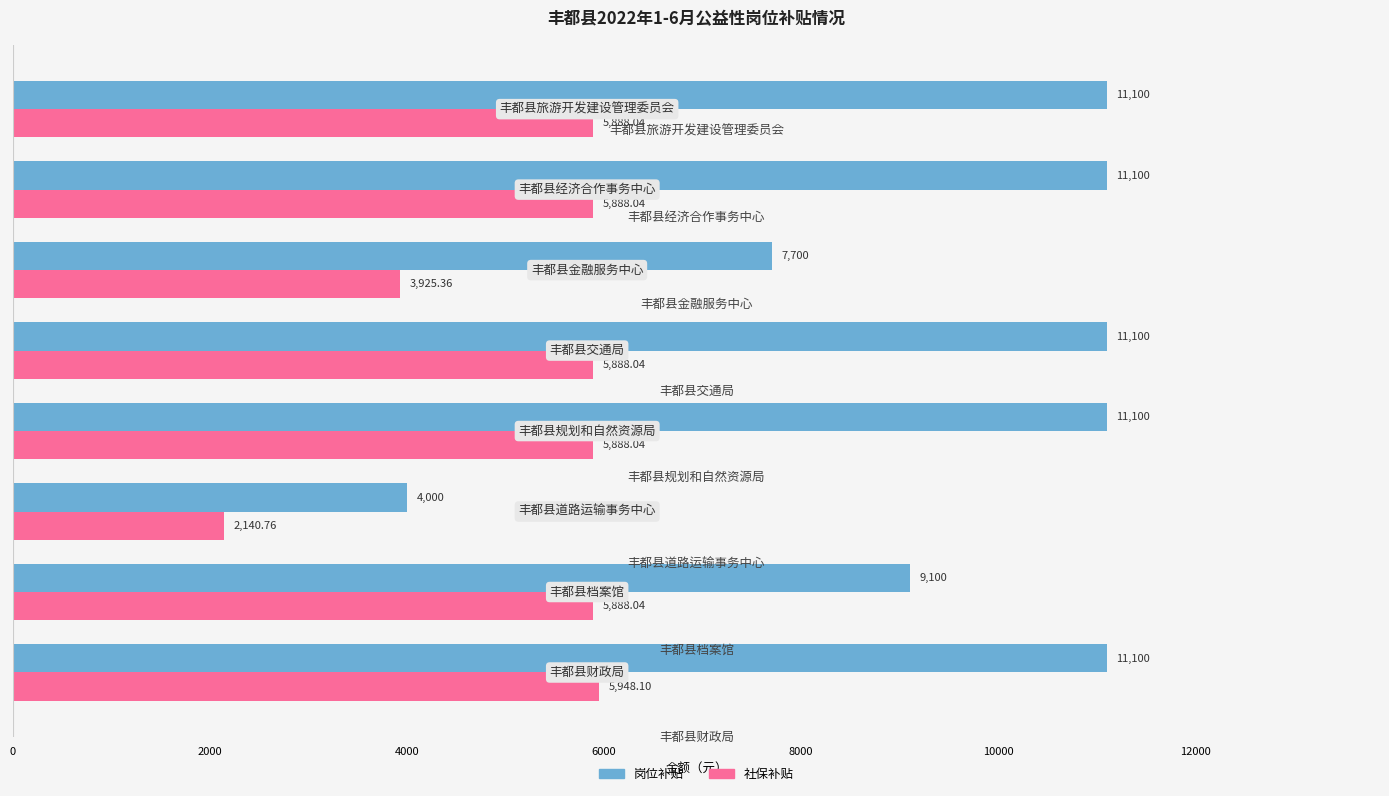

Which series has the largest total across all categories?

岗位补贴